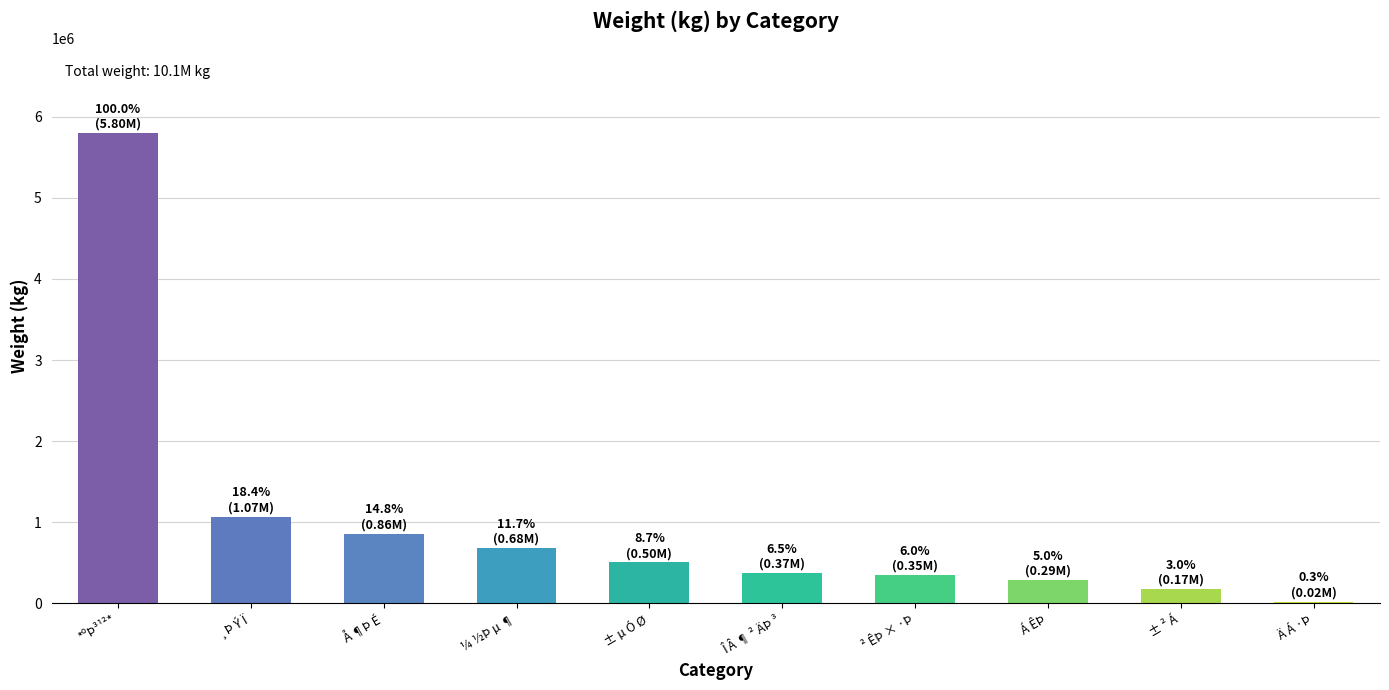

What is the greatest value displayed?

5800848.0